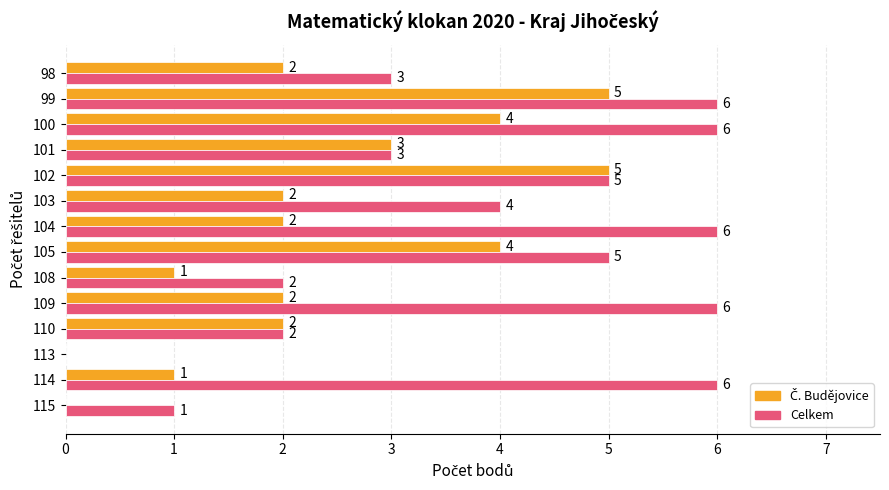

What value does the Celkem series have at 98?

3